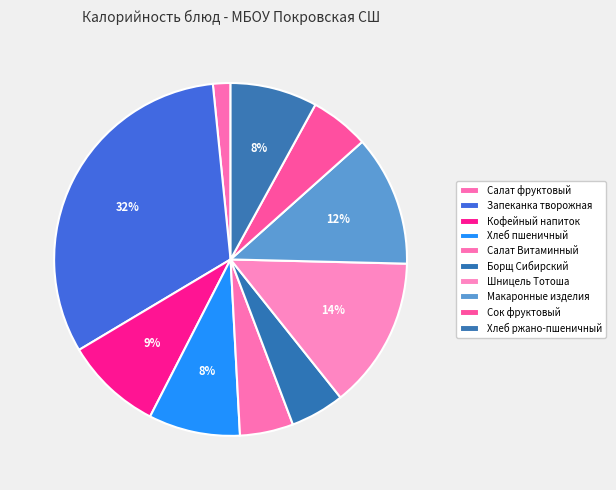

Count the number of slices in the pie.

10